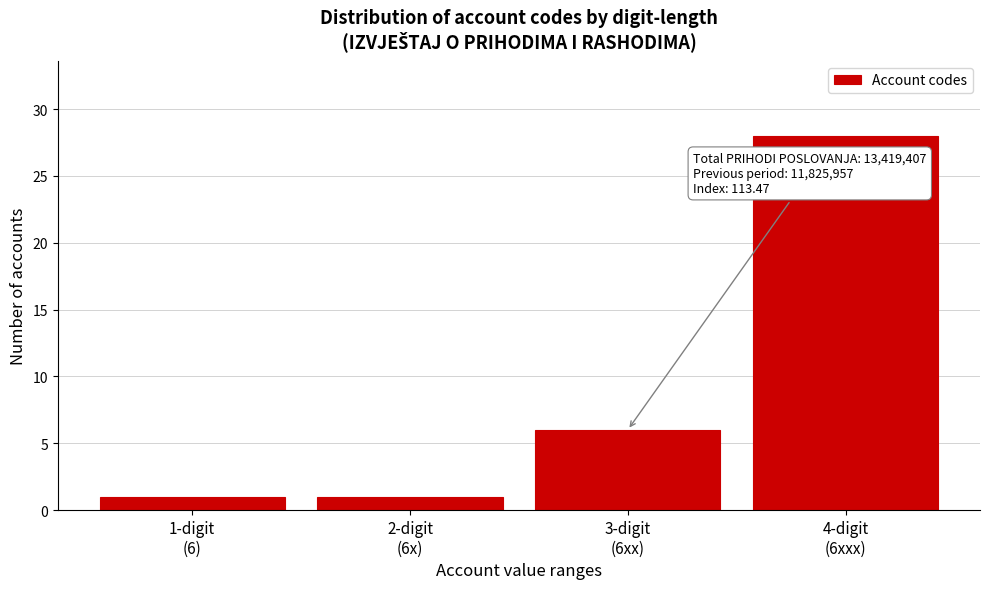

Reading right to left, extract all data points from this chart.

28	6	1	1